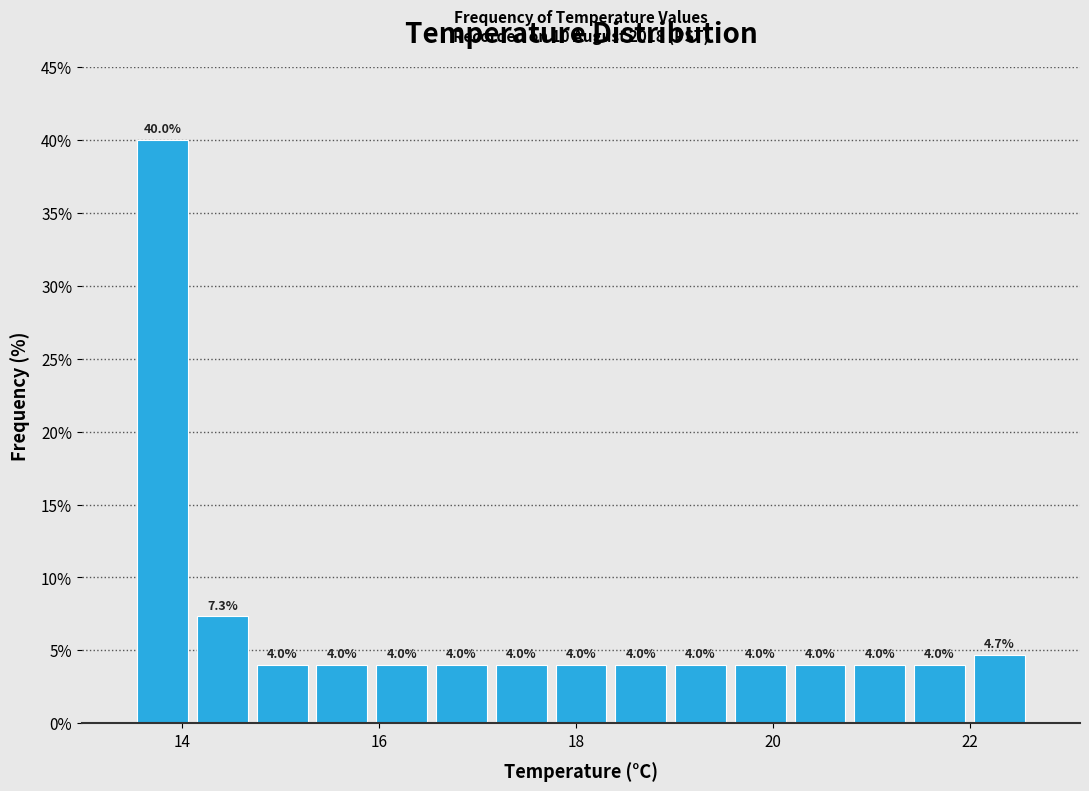

Around what value on the x-axis is the tallest bar? Give the approximate position of its centre, as read against the axis.

13.8